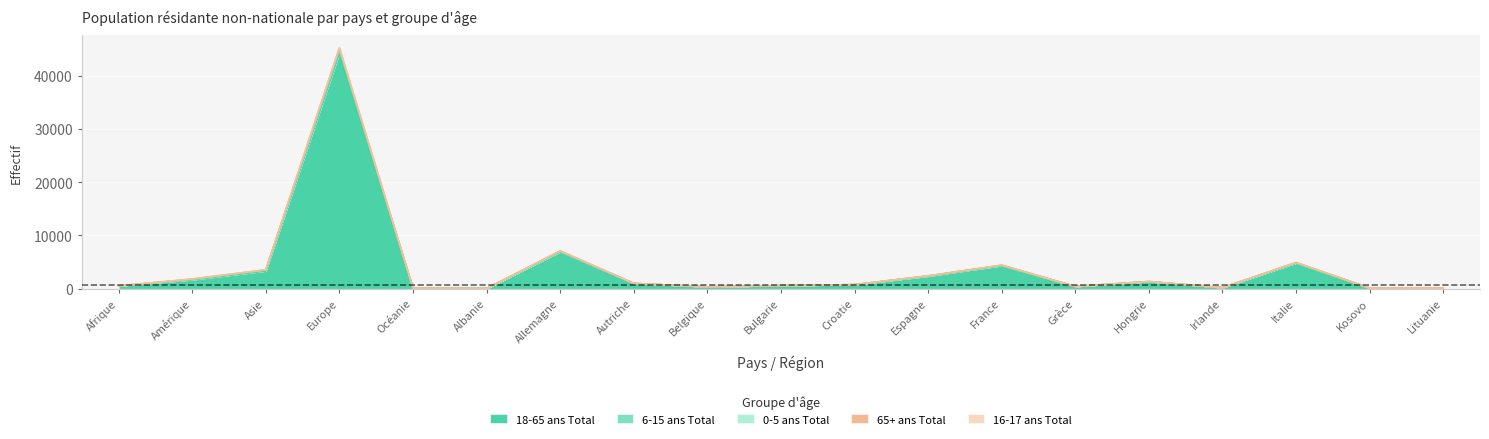

At which label does 16-17 ans Total first exceed 3?

Amérique